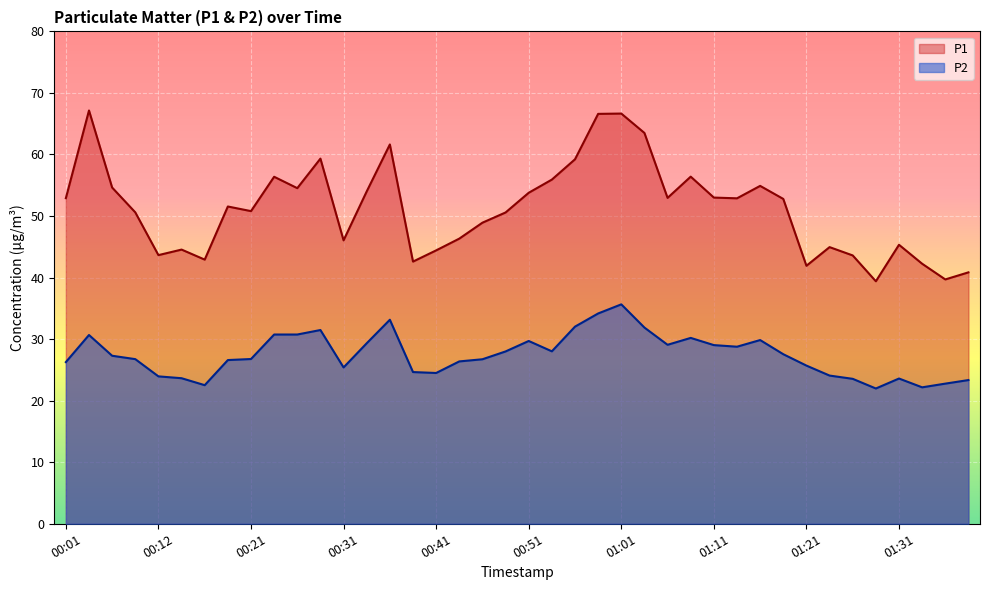

Between 00:46 and 00:36, which is larger?

00:36